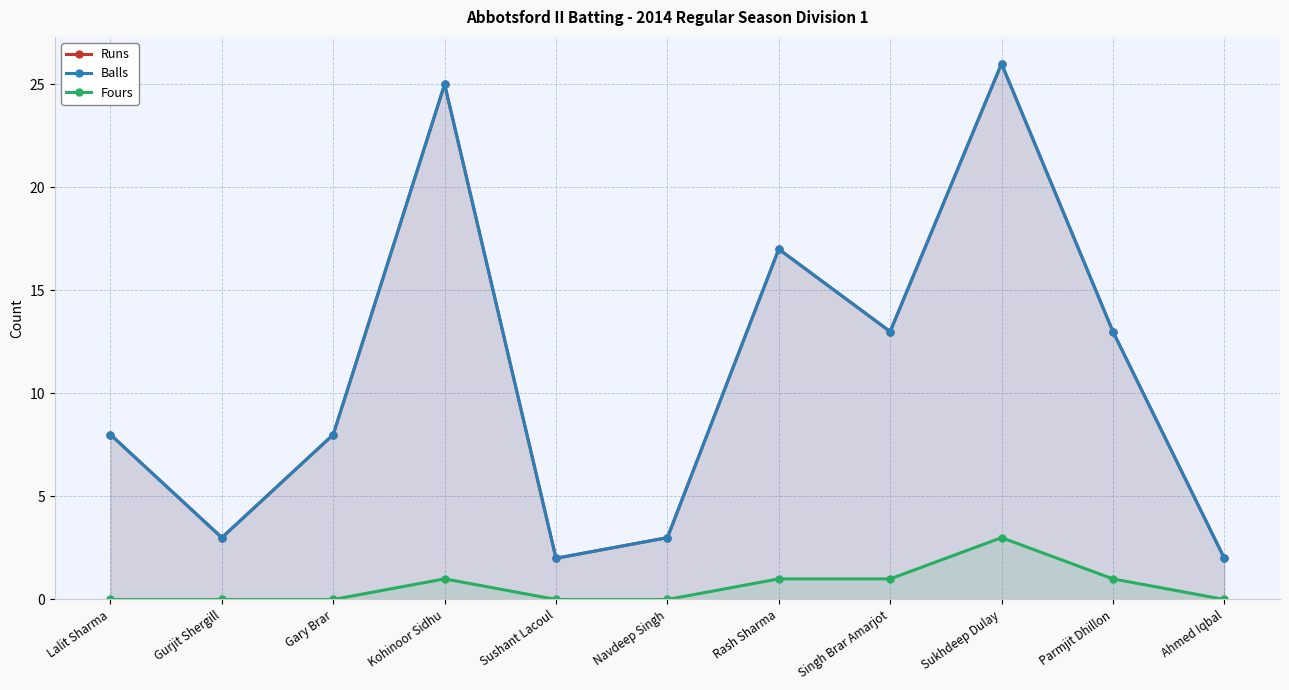

Where does the Runs series first go above 8?

Kohinoor Sidhu